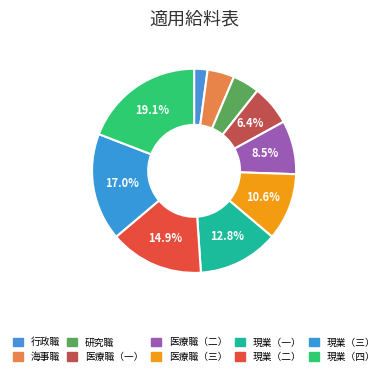

Which category has the smallest portion of the pie?

行政職